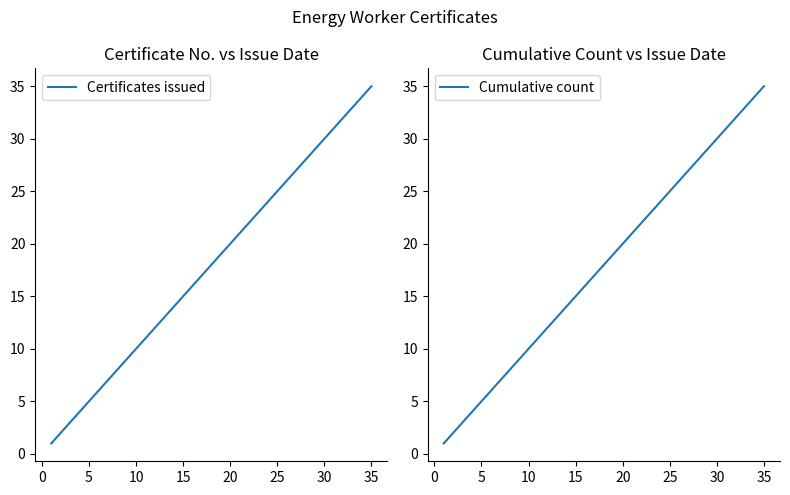

Reading left to right, transcribe all the data shown in this chart.

Certificates issued: 1	2	3	4	5	6	7	8	9	10	11	12	13	14	15	16	17	18	19	20	21	22	23	24	25	26	27	28	29	30	31	32	33	34	35
Cumulative count: 1	2	3	4	5	6	7	8	9	10	11	12	13	14	15	16	17	18	19	20	21	22	23	24	25	26	27	28	29	30	31	32	33	34	35